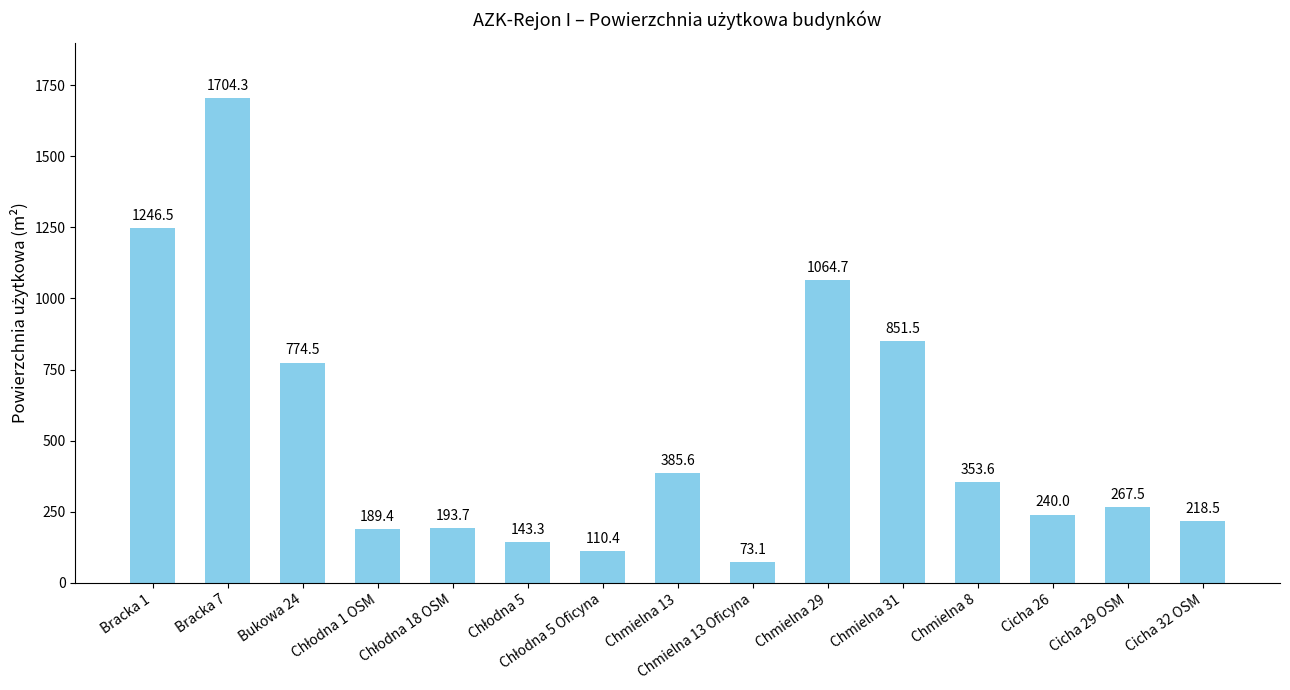

What is the value of the 15th bar from the left?

218.5